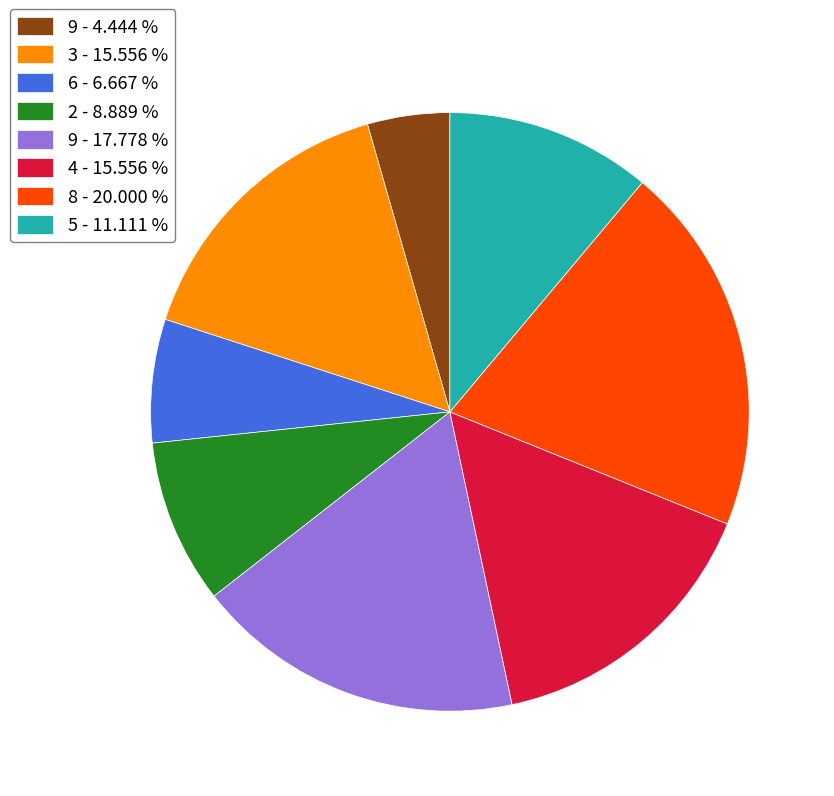

Does any single category account for the majority?

No